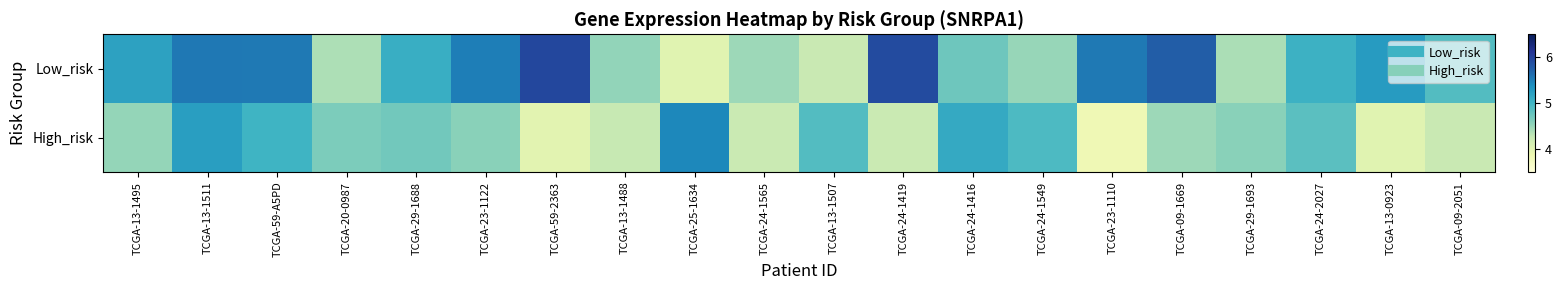

Count the number of categories in the chart.

20